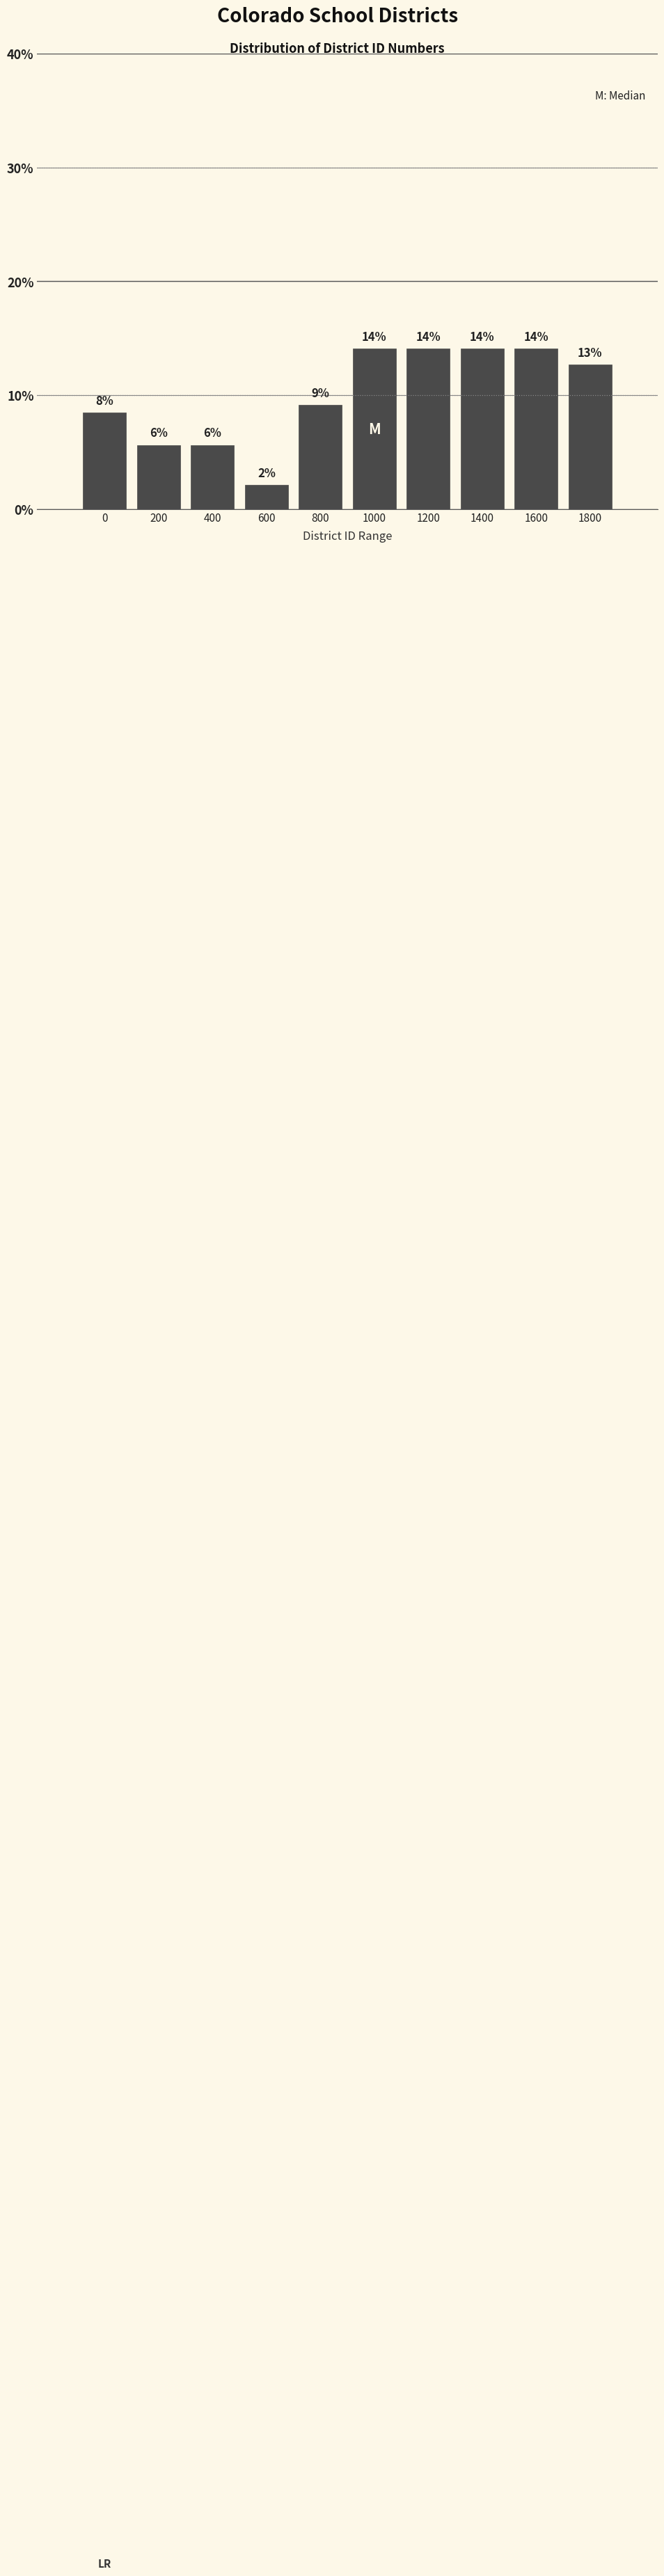

How many bars are there in total?

10